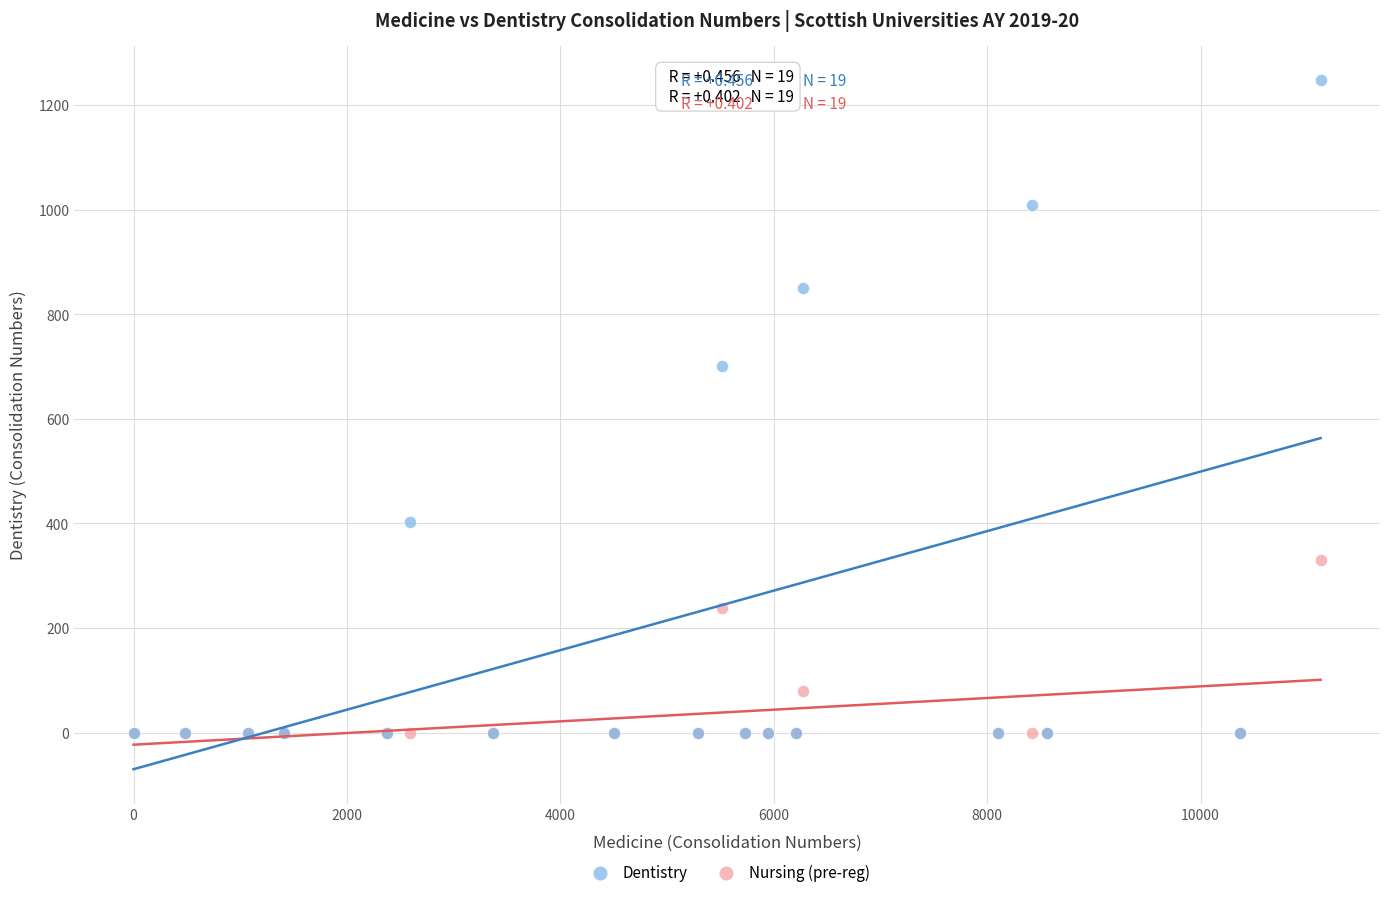

What are all the series names shown in the legend?

Dentistry, Nursing (pre-reg)